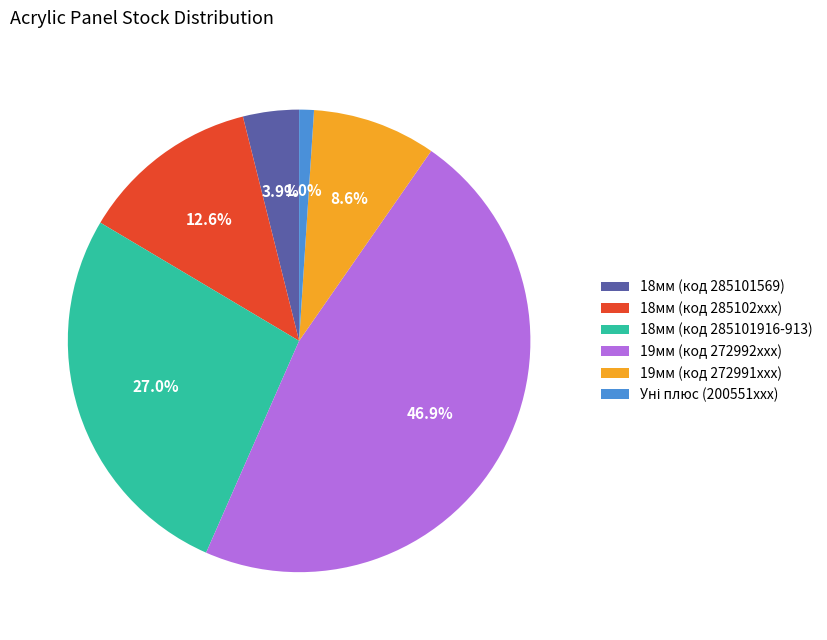

Which has a higher value, 18мм (код 285102xxx) or 18мм (код 285101569)?

18мм (код 285102xxx)